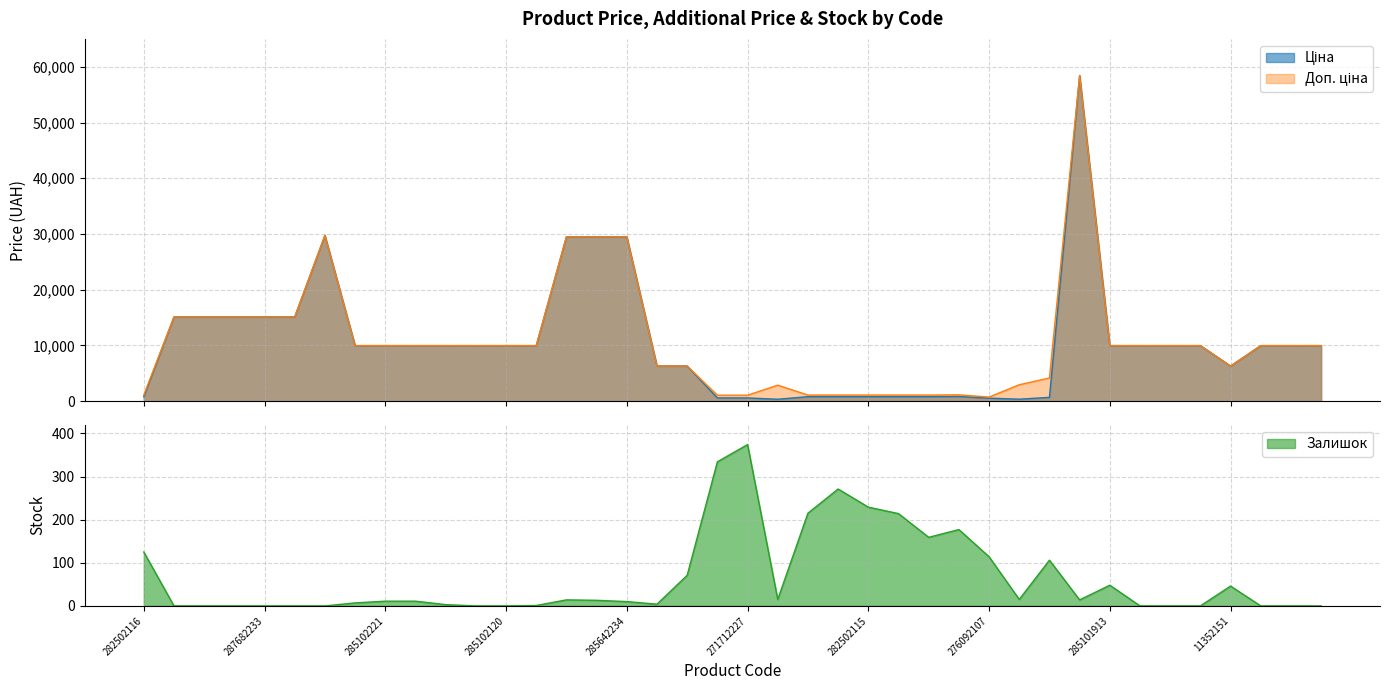

At 285102216, list the series in order from largest to smallest.

Ціна, Доп. ціна, Залишок